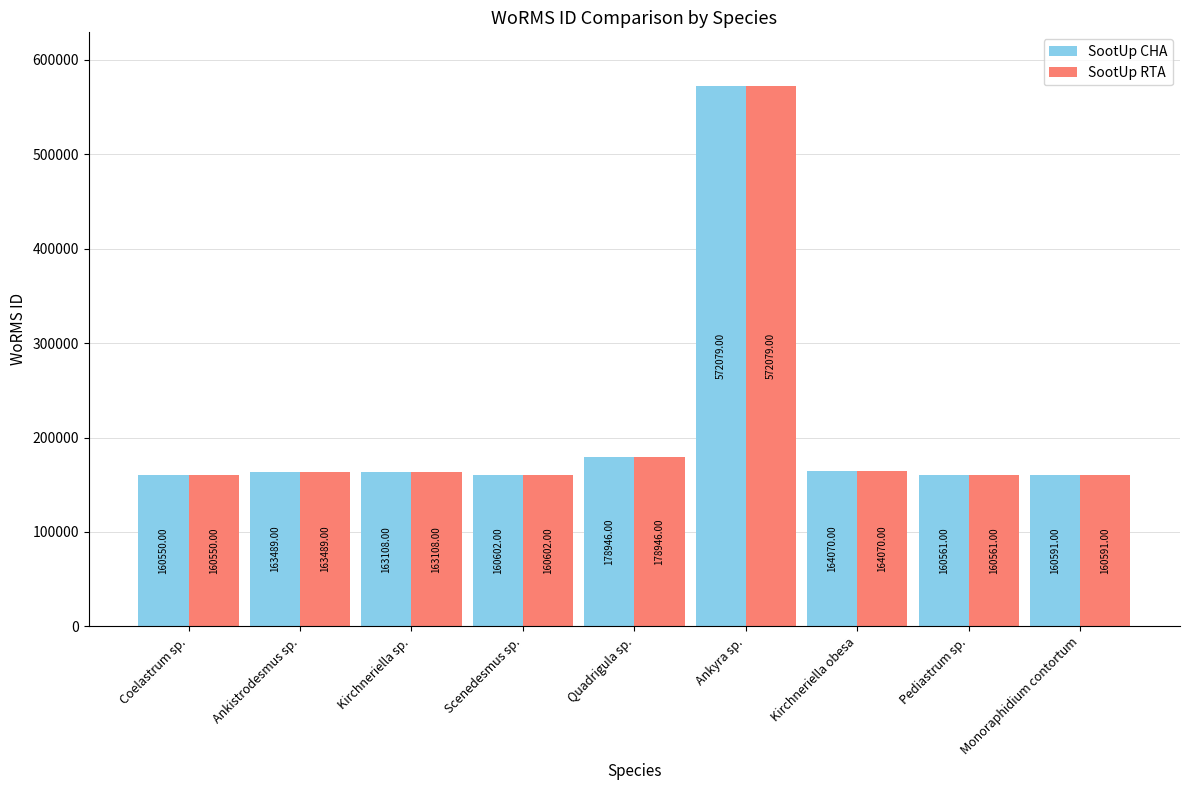

Reading right to left, list all the values displayed in this chart.

SootUp CHA: 160591	160561	164070	572079	178946	160602	163108	163489	160550
SootUp RTA: 160591	160561	164070	572079	178946	160602	163108	163489	160550